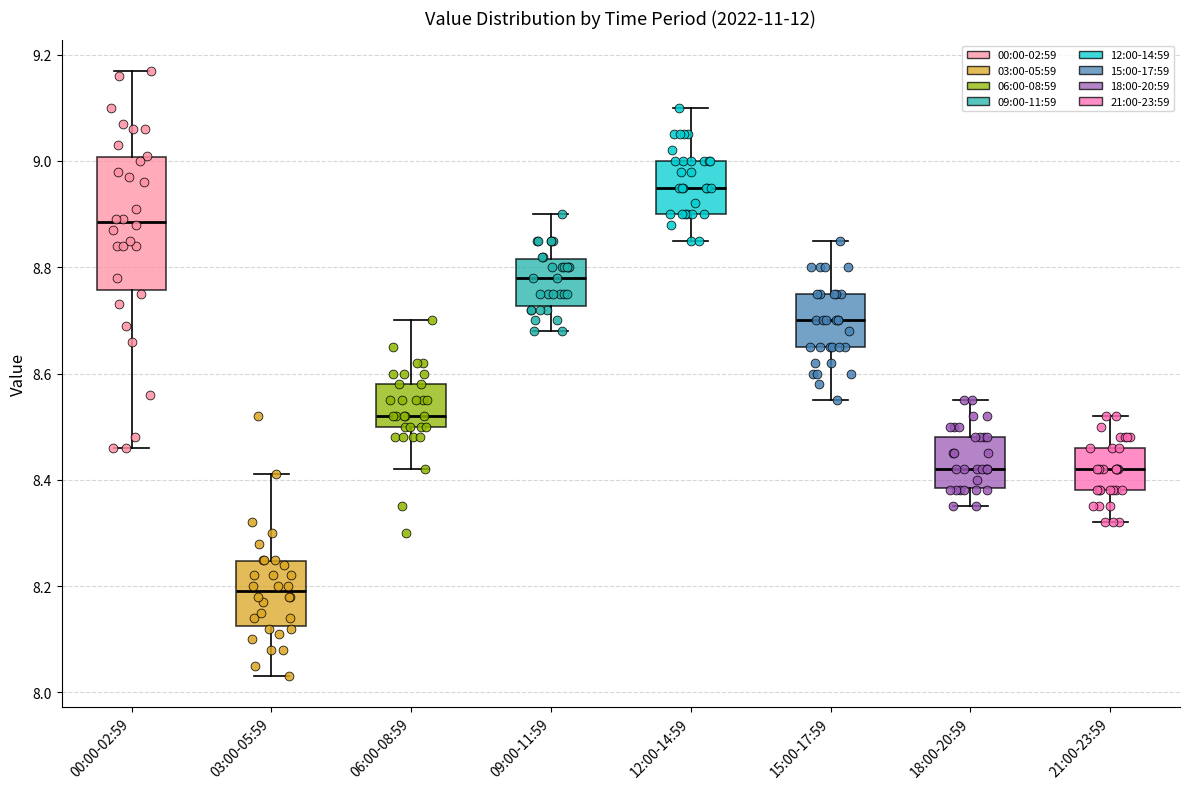

Which box has the lowest median line?

03:00-05:59